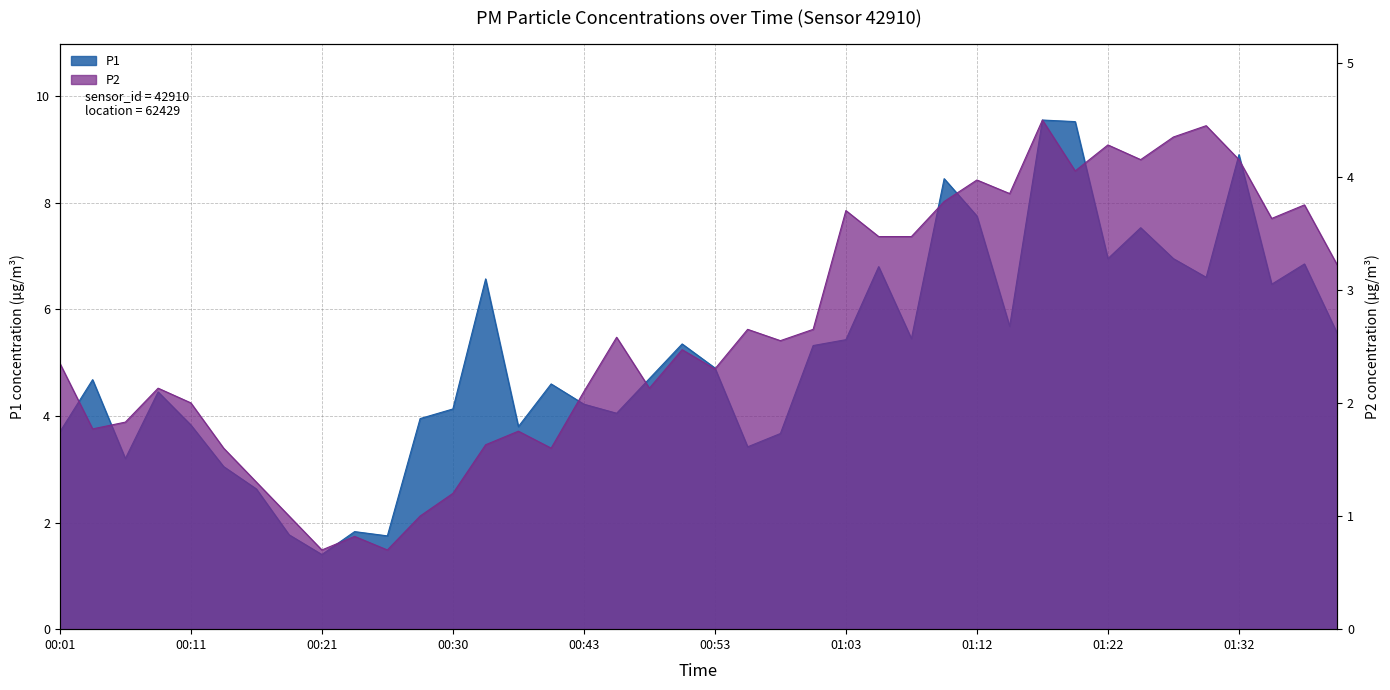

Between 01:15 and 01:29, which is larger?

01:29